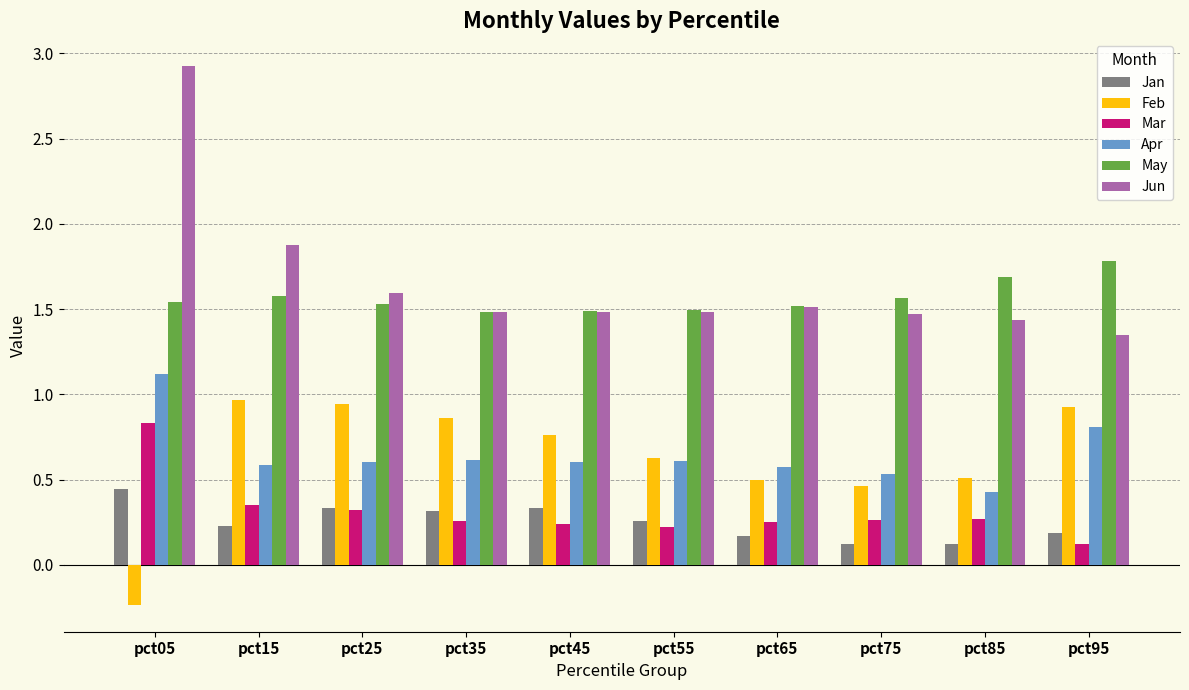

Rank the series by their maximum value, from highest to lowest.

Jun, May, Apr, Feb, Mar, Jan